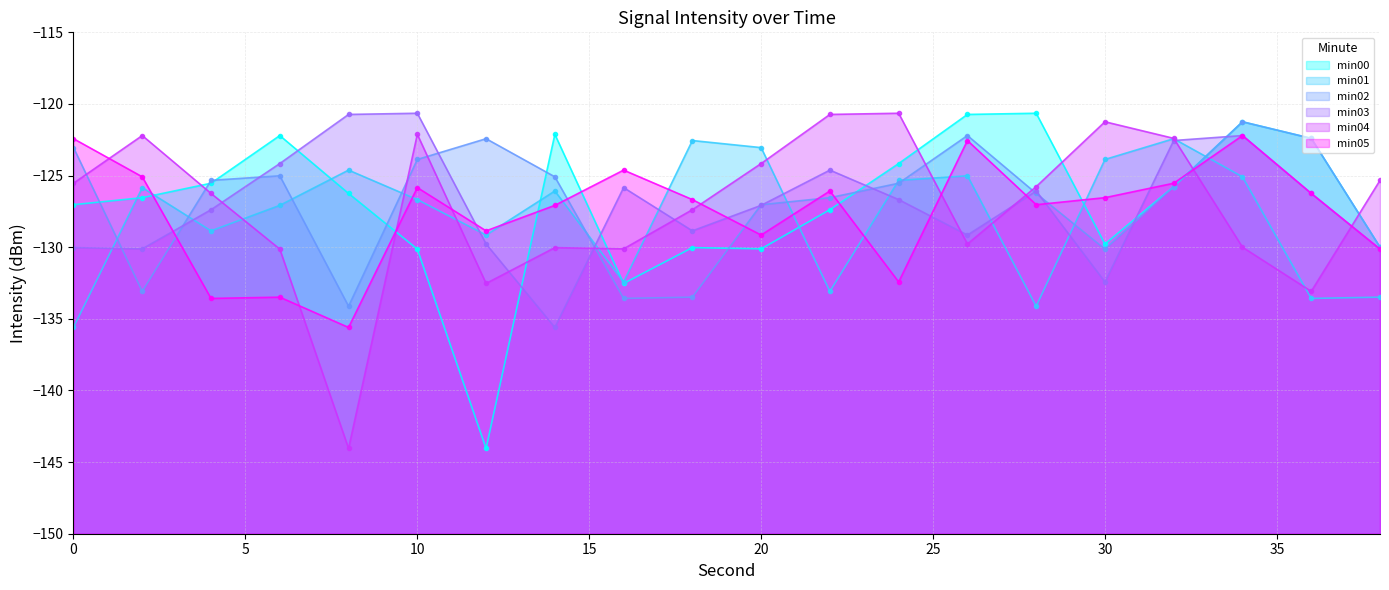

What is the maximum value for min05?

-122.2